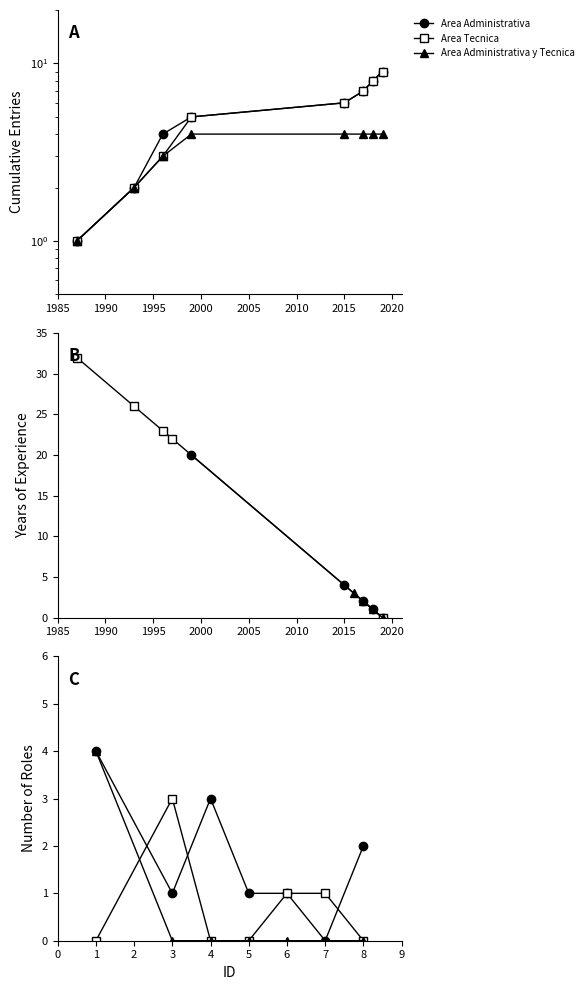

How many positive values does the Area Administrativa y Tecnica series have?

1